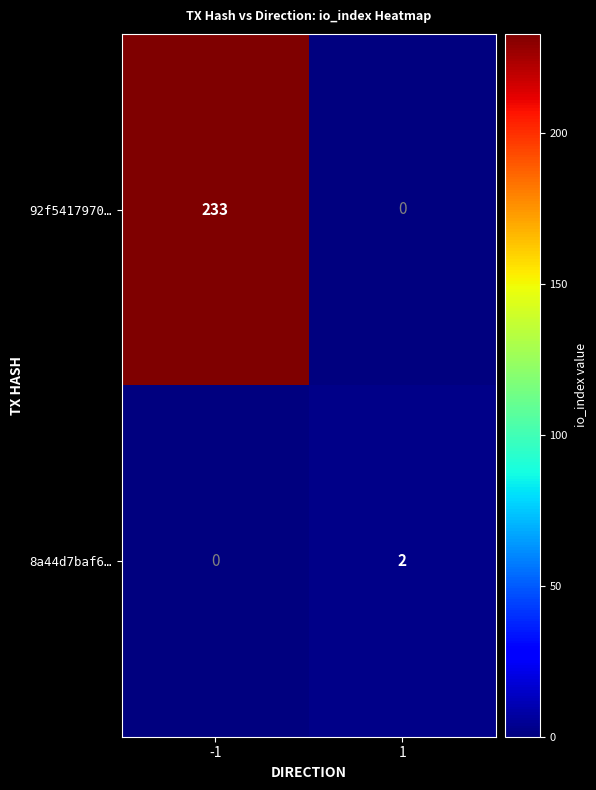

What is the total value across all series at -1?

233